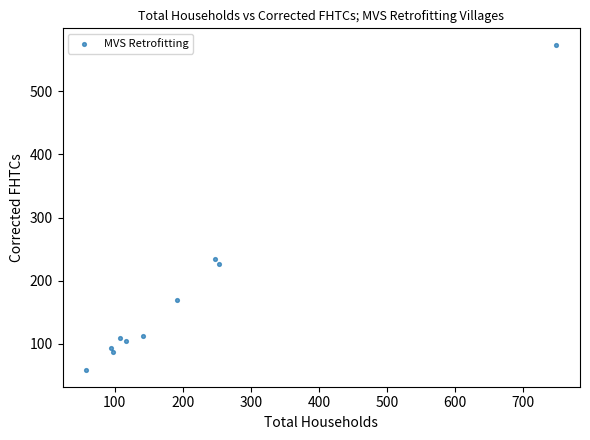

What is the range of Y values (max minus min)?

516